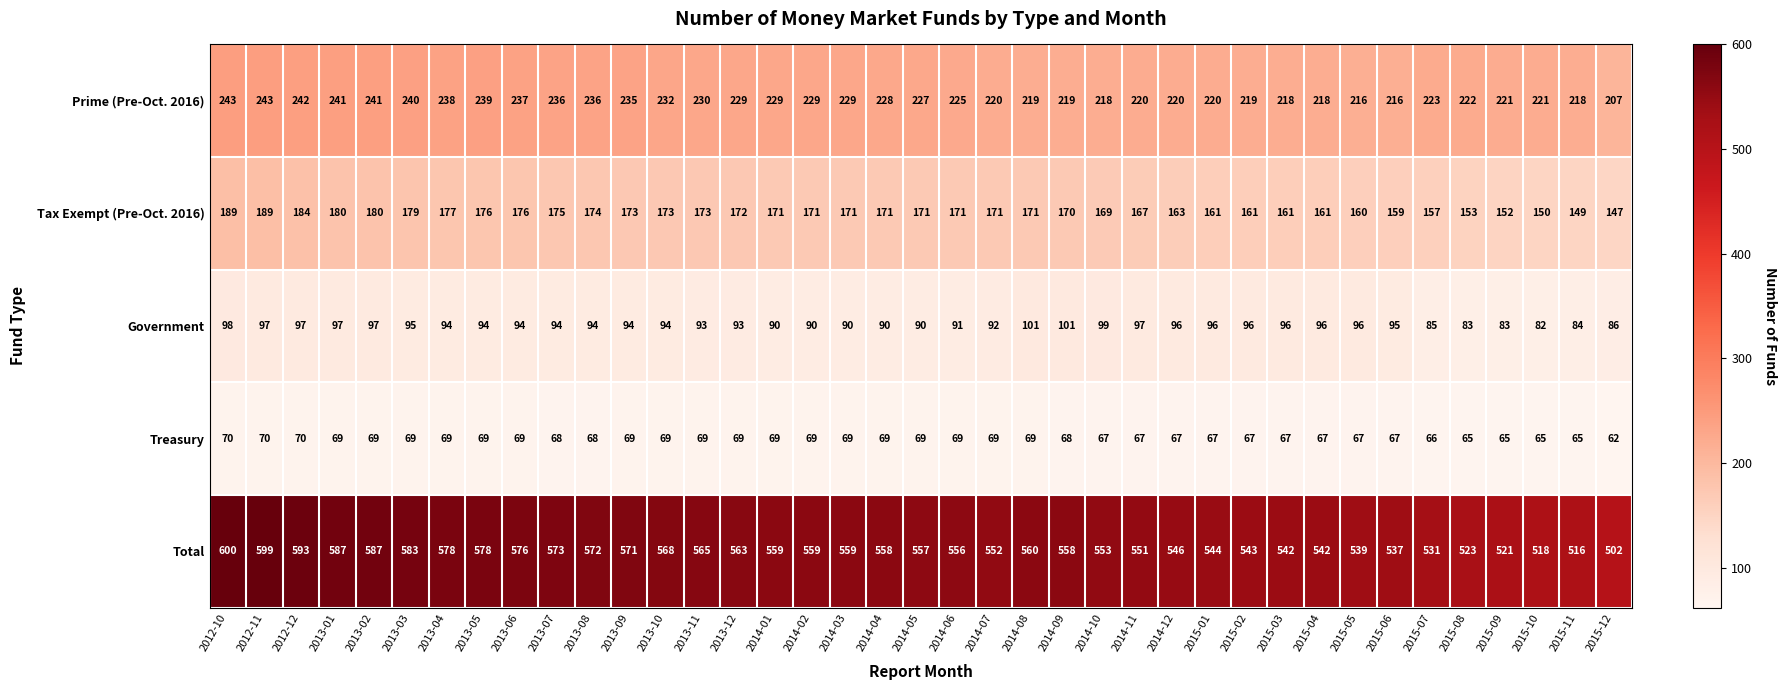

Is it true that Tax Exempt (Pre-Oct. 2016) equals 48 at 2013-09?

False